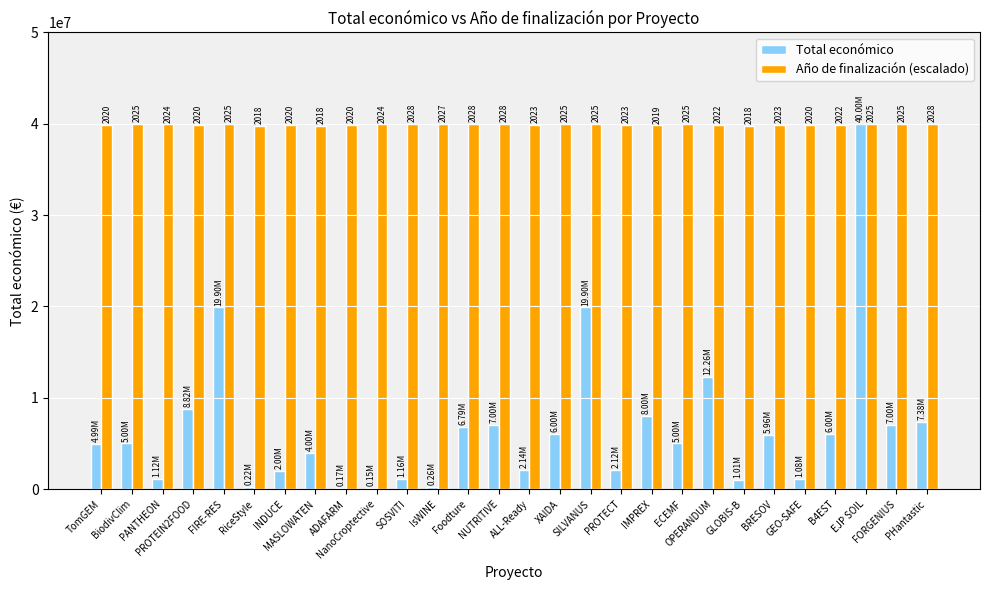

What is the spread (max minus min) of values at ALL-Ready?

37765206.7